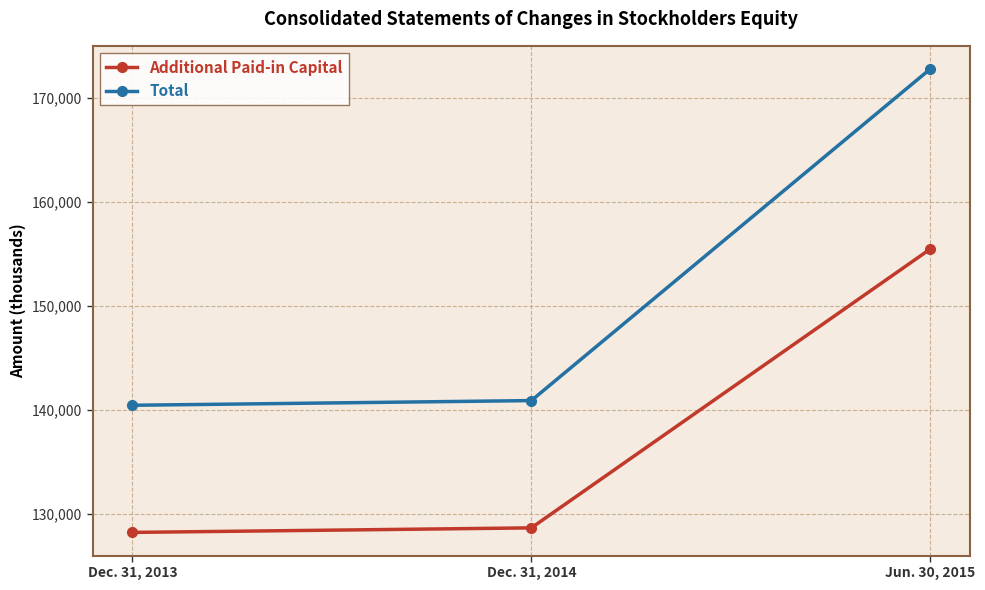

Which category has the highest value in the Total series?

Jun. 30, 2015